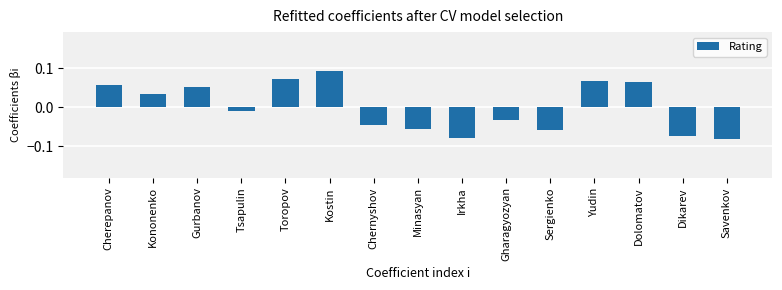

Which category has the lowest value across all series?

Savenkov